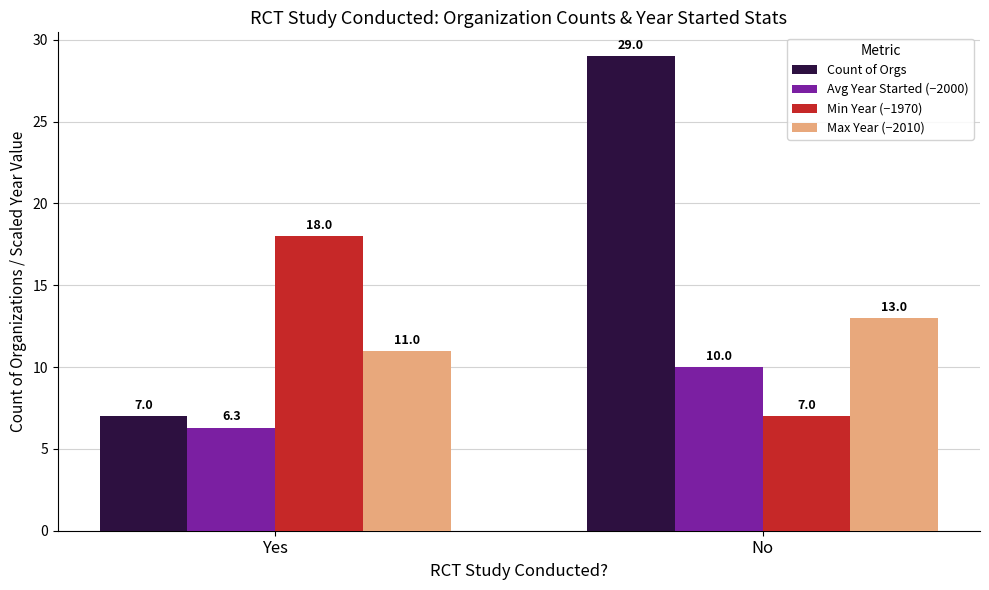

List the series in order of their peak value, lowest first.

Avg Year Started (−2000), Max Year (−2010), Min Year (−1970), Count of Orgs